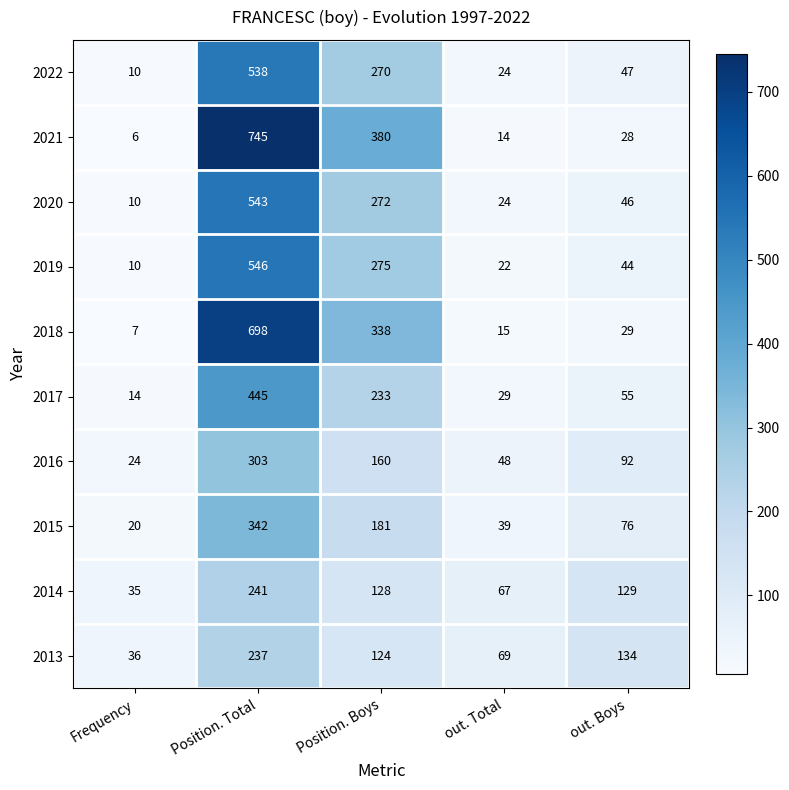

Is it true that 2019 equals 32 at out. Total?

False